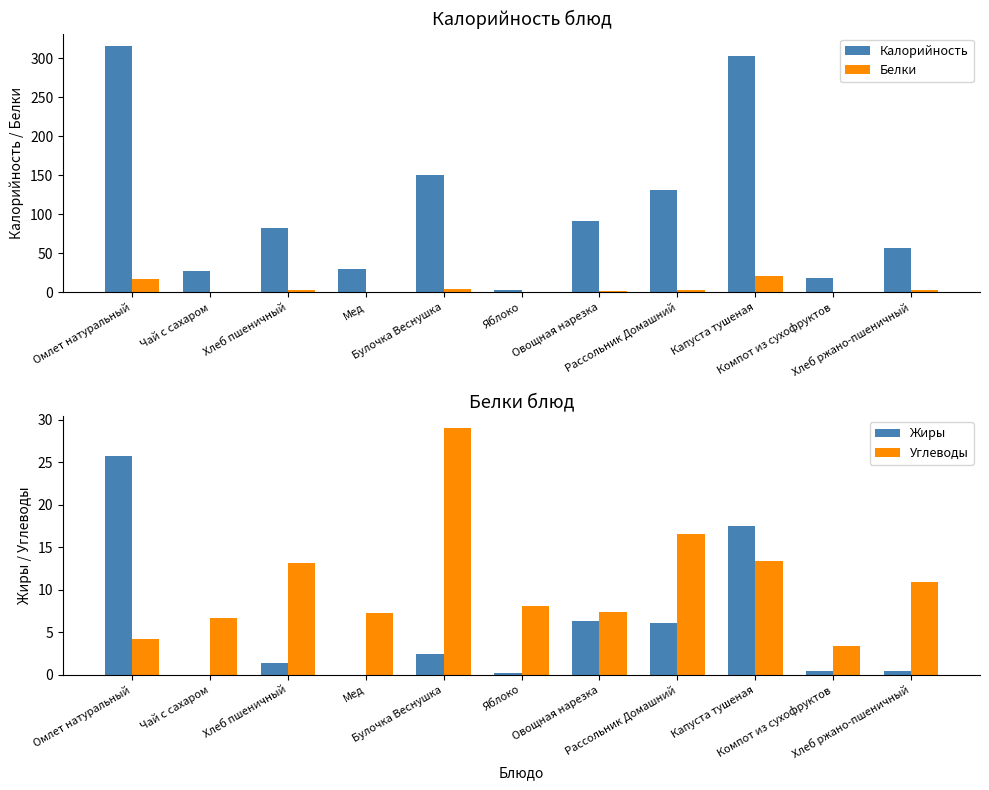

List the labels in order of Калорийность value, largest first.

Омлет натуральный, Капуста тушеная, Булочка Веснушка, Рассольник Домашний, Овощная нарезка, Хлеб пшеничный, Хлеб ржано-пшеничный, Мед, Чай с сахаром, Компот из сухофруктов, Яблоко